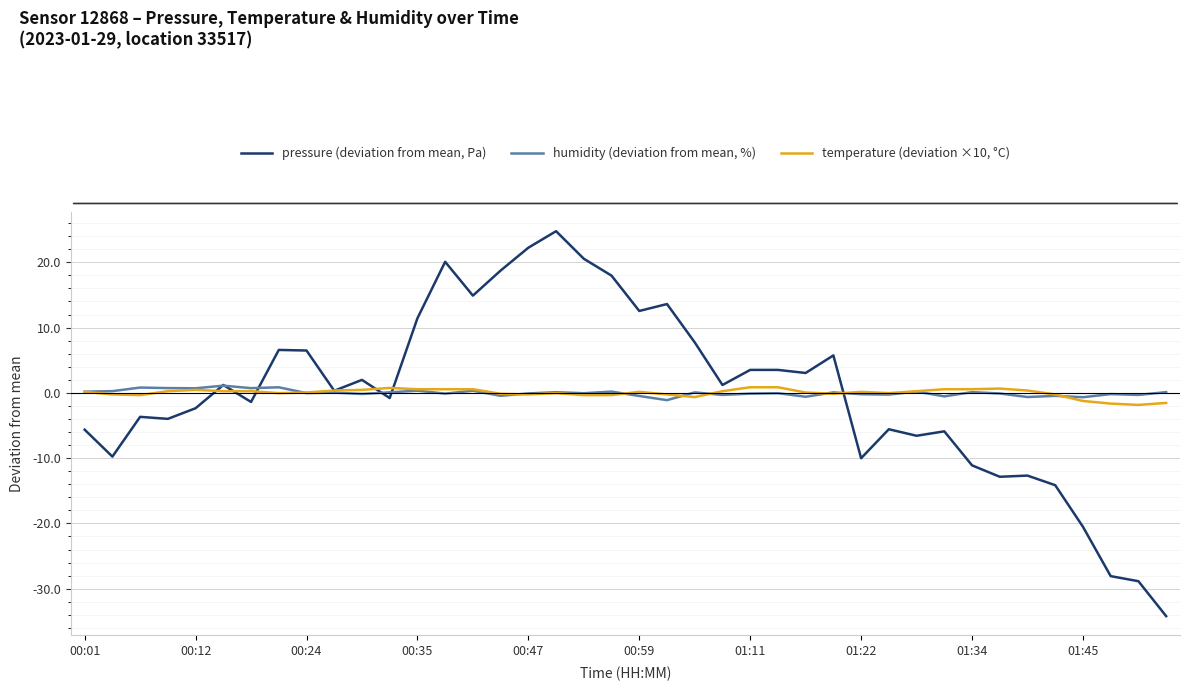

What is the minimum value shown in the chart?

-34.2